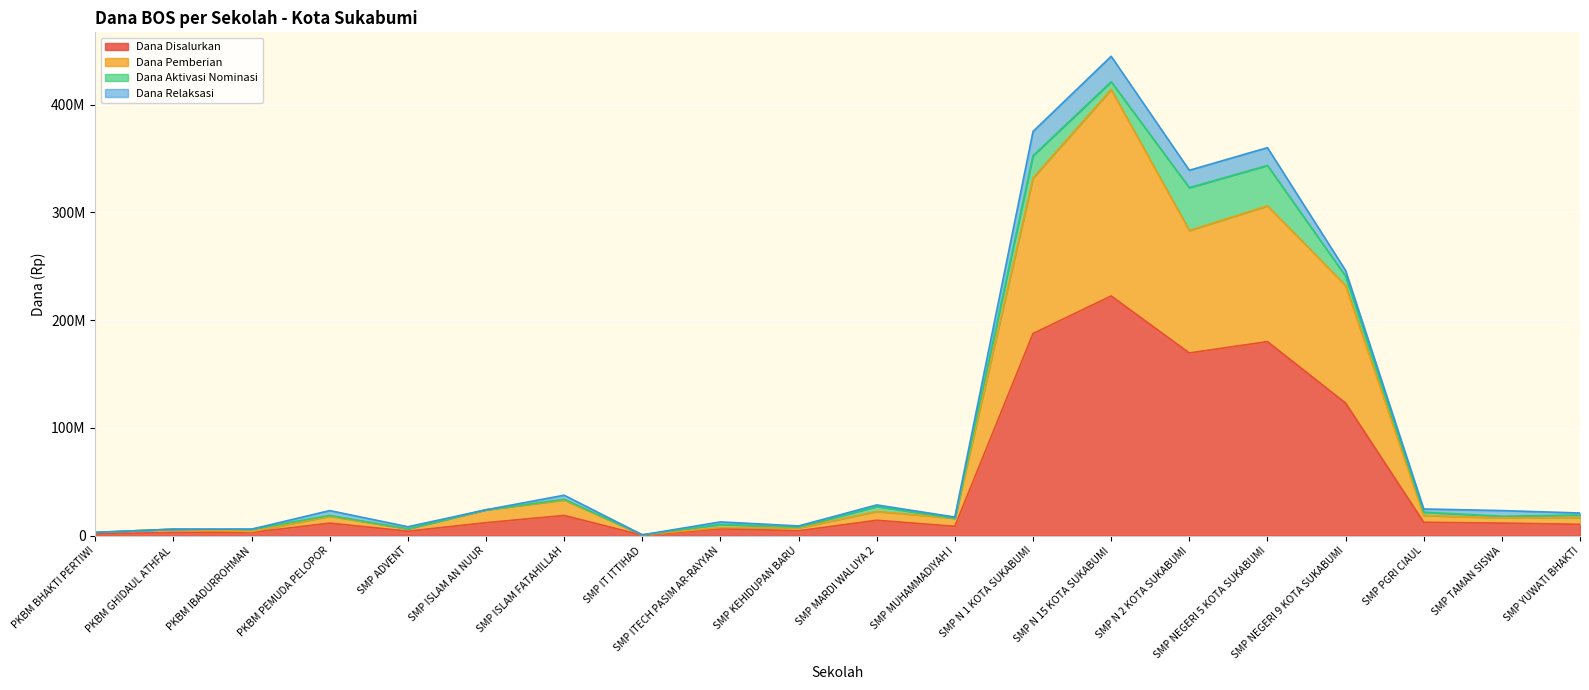

What is the greatest value displayed?

414000000